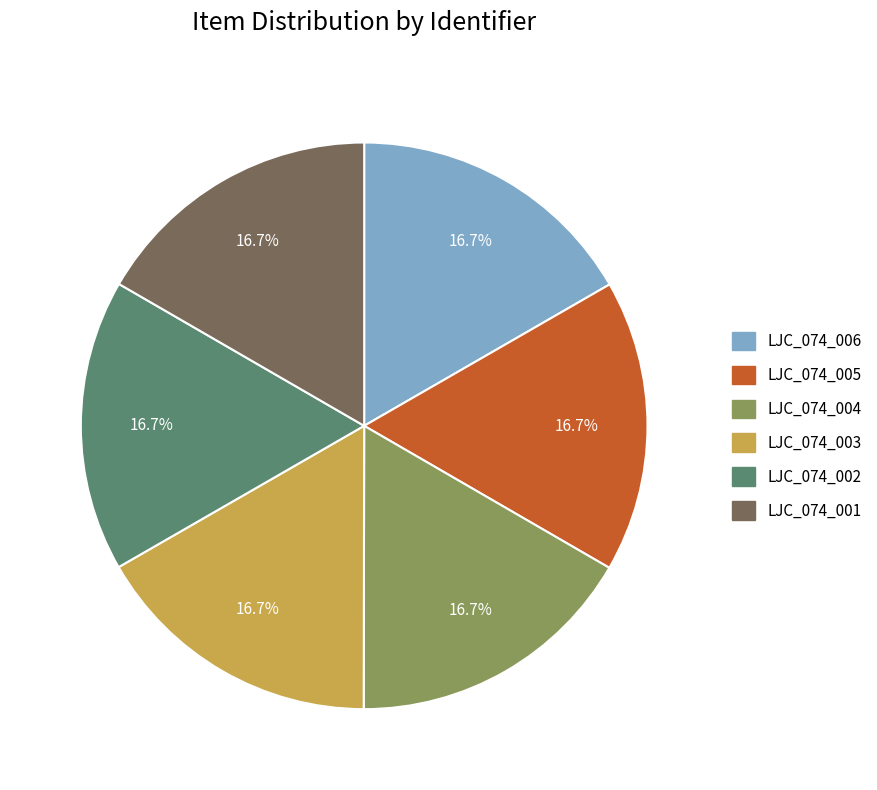

To the nearest percent, what percentage of the pie is LJC_074_001?

17%